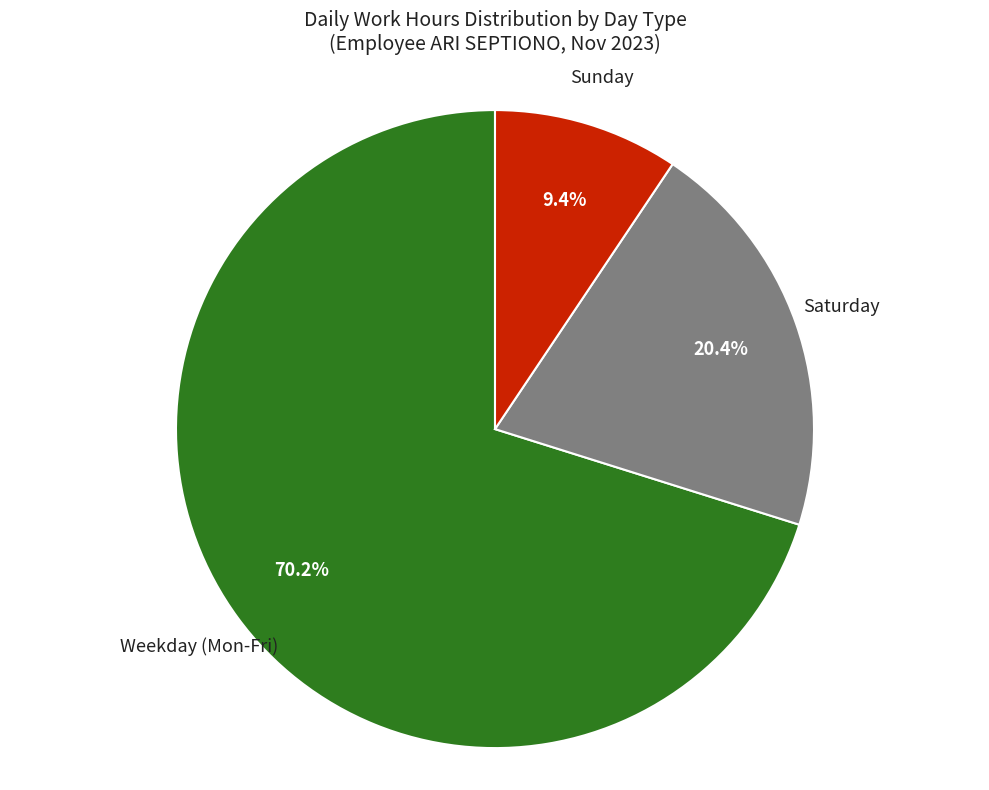

Which has a higher value, Sunday or Saturday?

Saturday